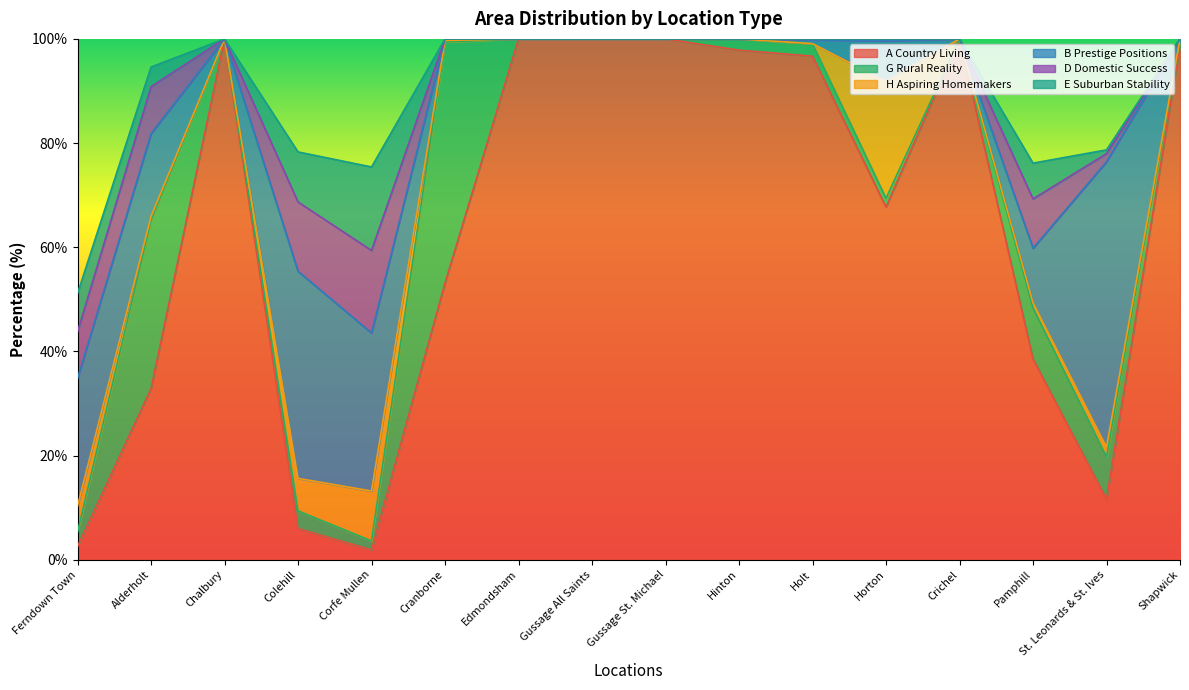

True or false: D Domestic Success has more than 0 interior local peaks.

True